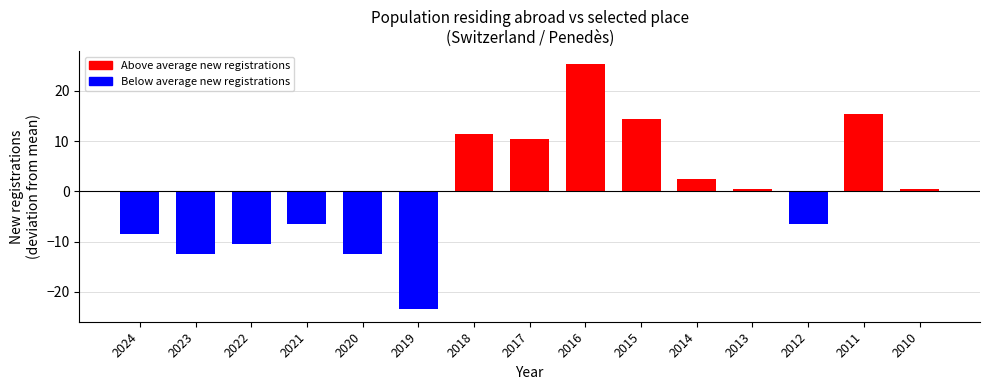

How many categories are shown in the chart?

15